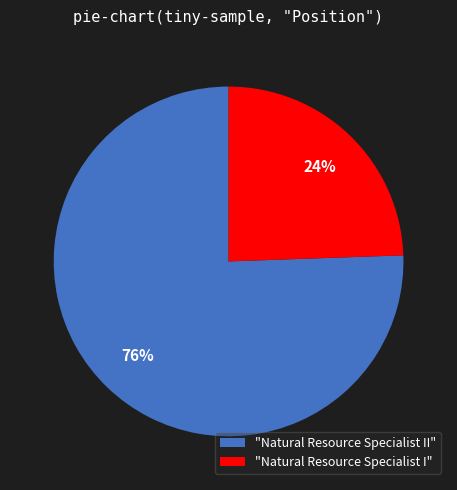

What is the ratio of the value at "Natural Resource Specialist I" to the value at "Natural Resource Specialist II"?

0.3